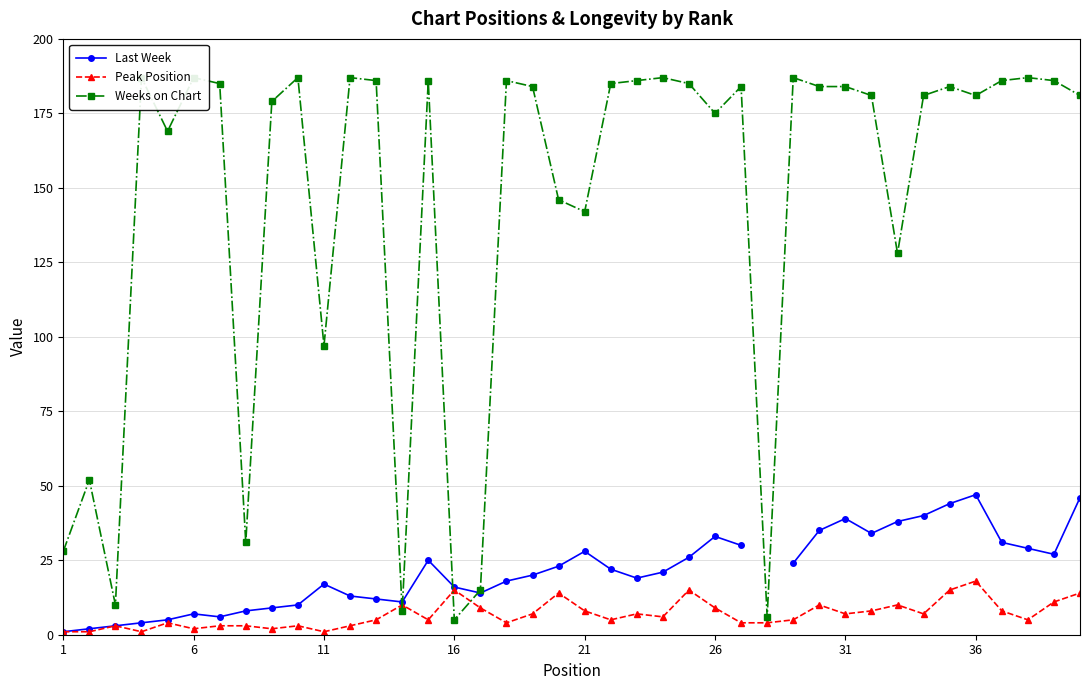

True or false: Peak Position has more than 1 interior local peaks.

True